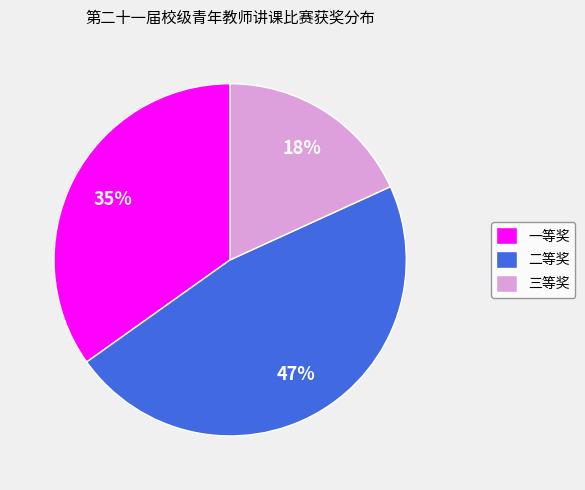

True or false: 二等奖 accounts for 56% of the total.

False